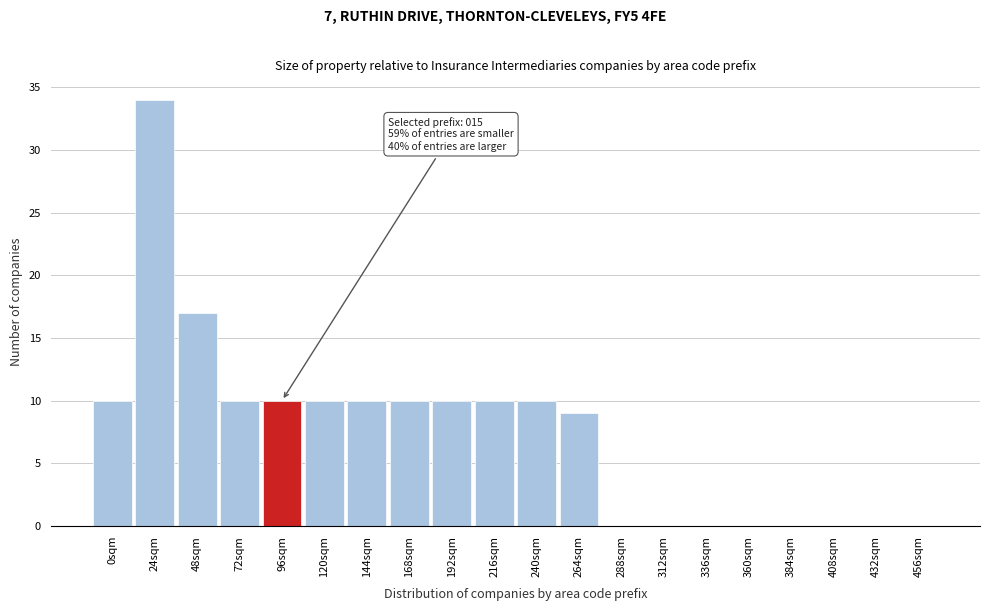

Reading left to right, list all the values displayed in this chart.

0sqm=10	24sqm=34	48sqm=17	72sqm=10	96sqm=10	120sqm=10	144sqm=10	168sqm=10	192sqm=10	216sqm=10	240sqm=10	264sqm=9	288sqm=0	312sqm=0	336sqm=0	360sqm=0	384sqm=0	408sqm=0	432sqm=0	456sqm=0